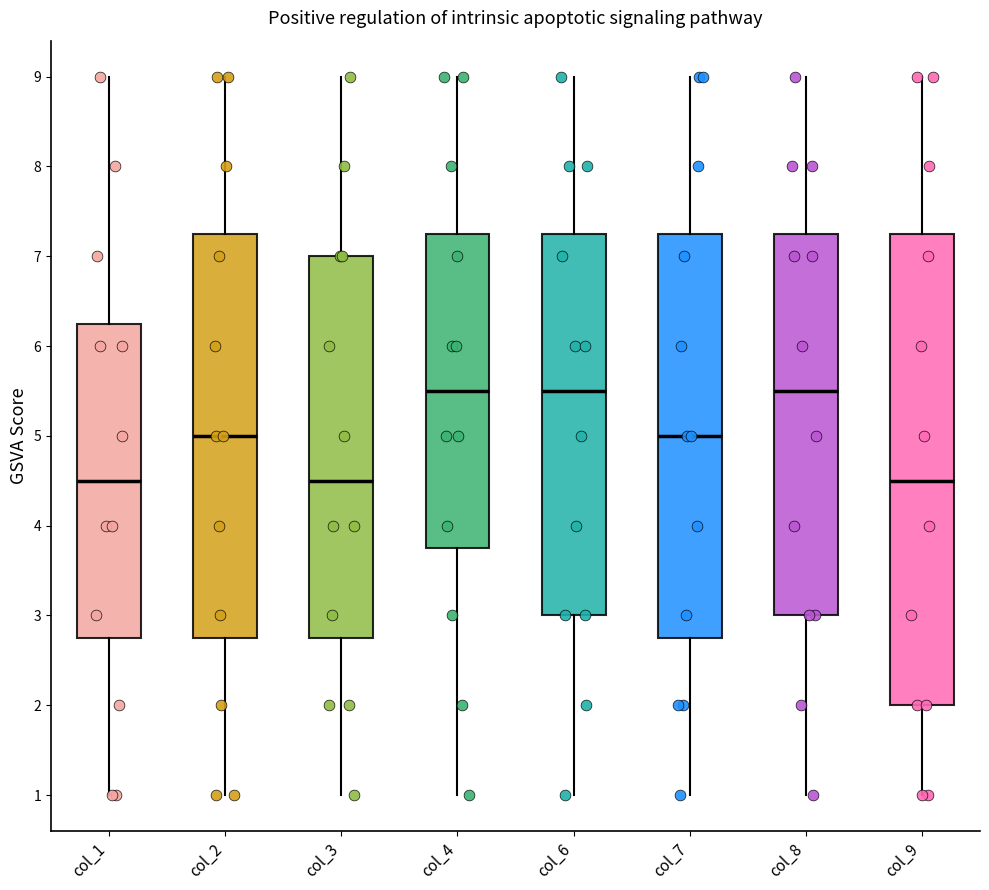

Which box is the tallest, from its lower edge to its upper edge?

col_9